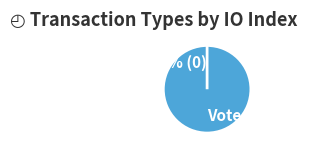

Does Vote account for over 50% of the chart?

Yes